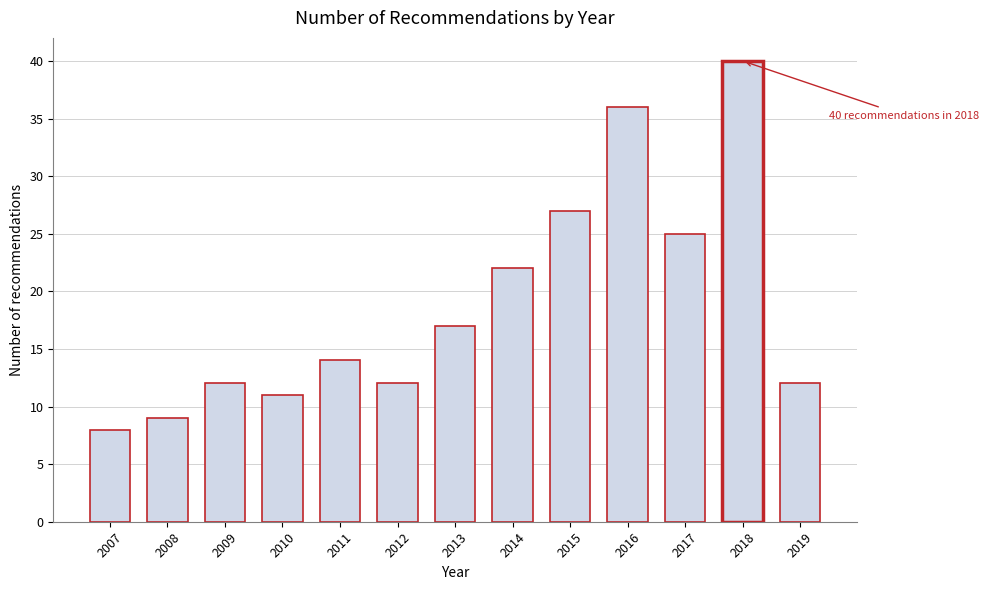

Reading left to right, extract all data points from this chart.

8	9	12	11	14	12	17	22	27	36	25	40	12